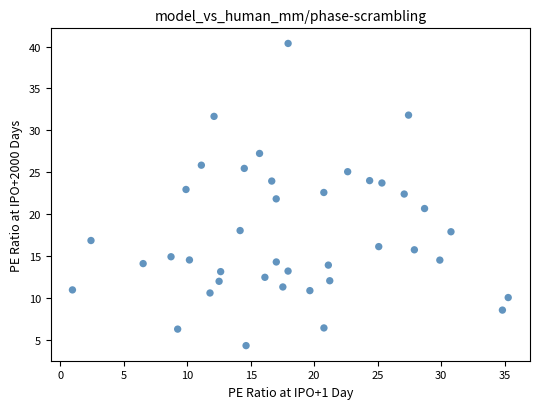

What is the range of X values (max minus min)?

34.3